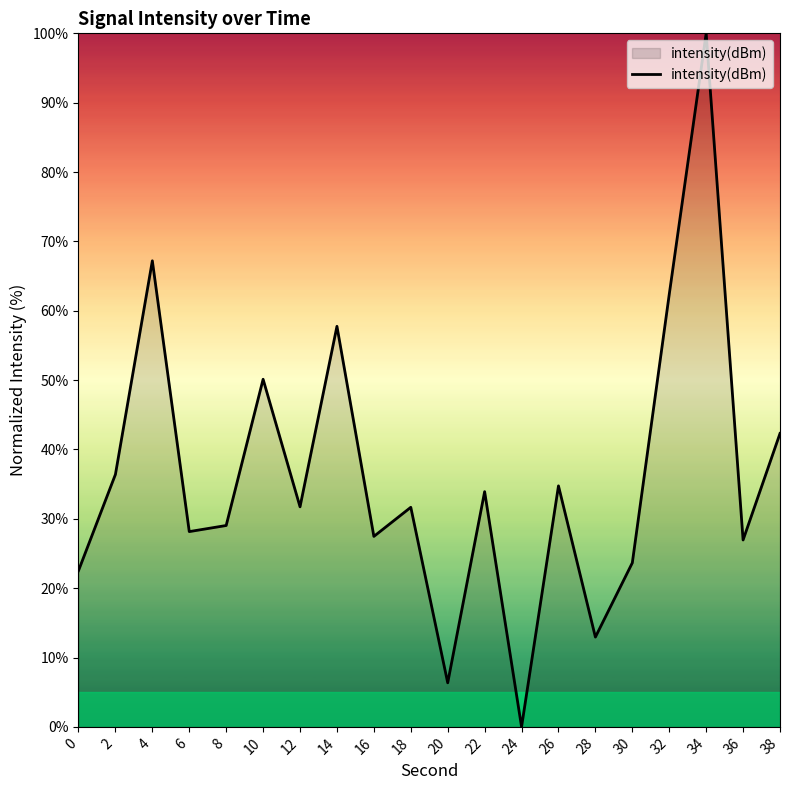

What is the difference between the maximum and minimum values?

100.0